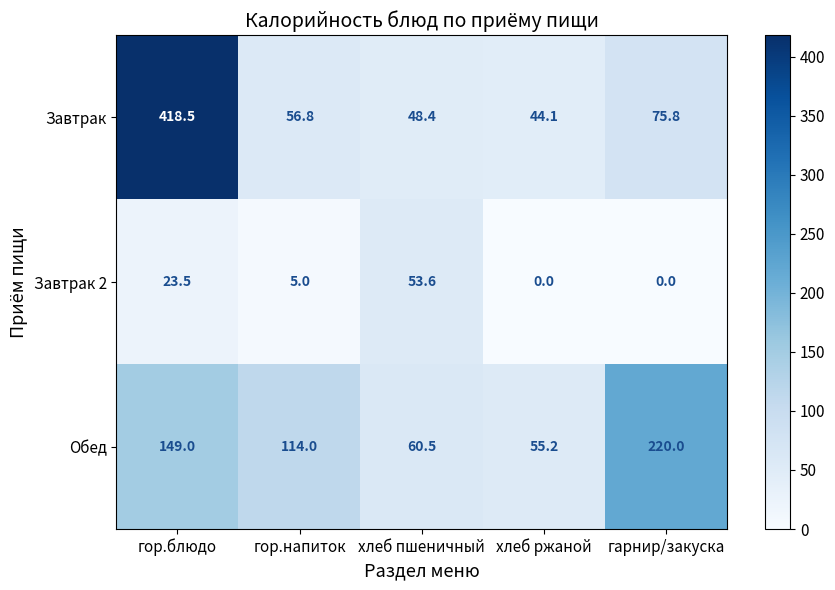

The value of Завтрак at гарнир/закуска is 24.0. True or false?

False